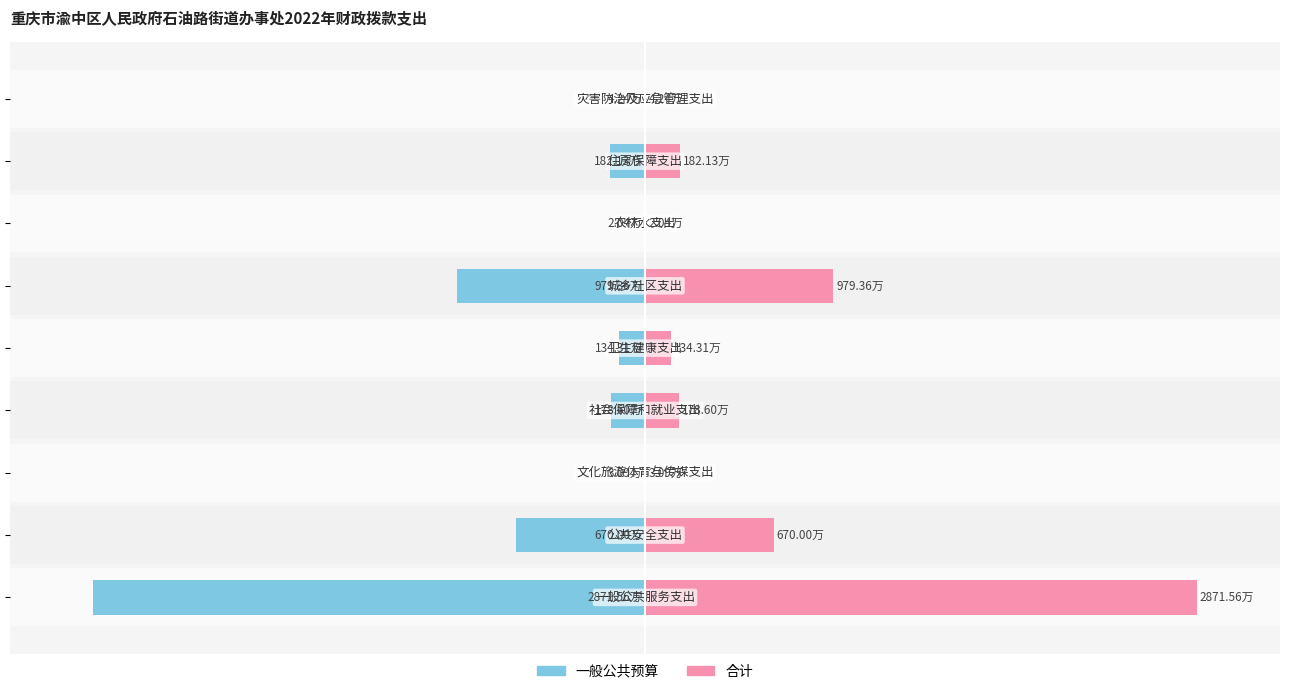

How many distinct data groups are displayed?

2